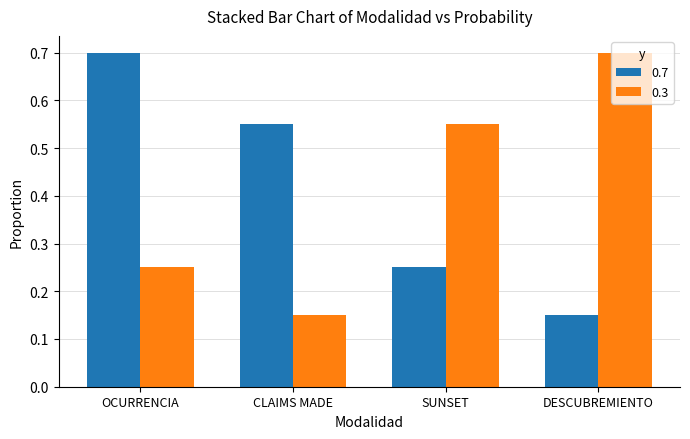

What is the average value of the 0.3 series?

0.4